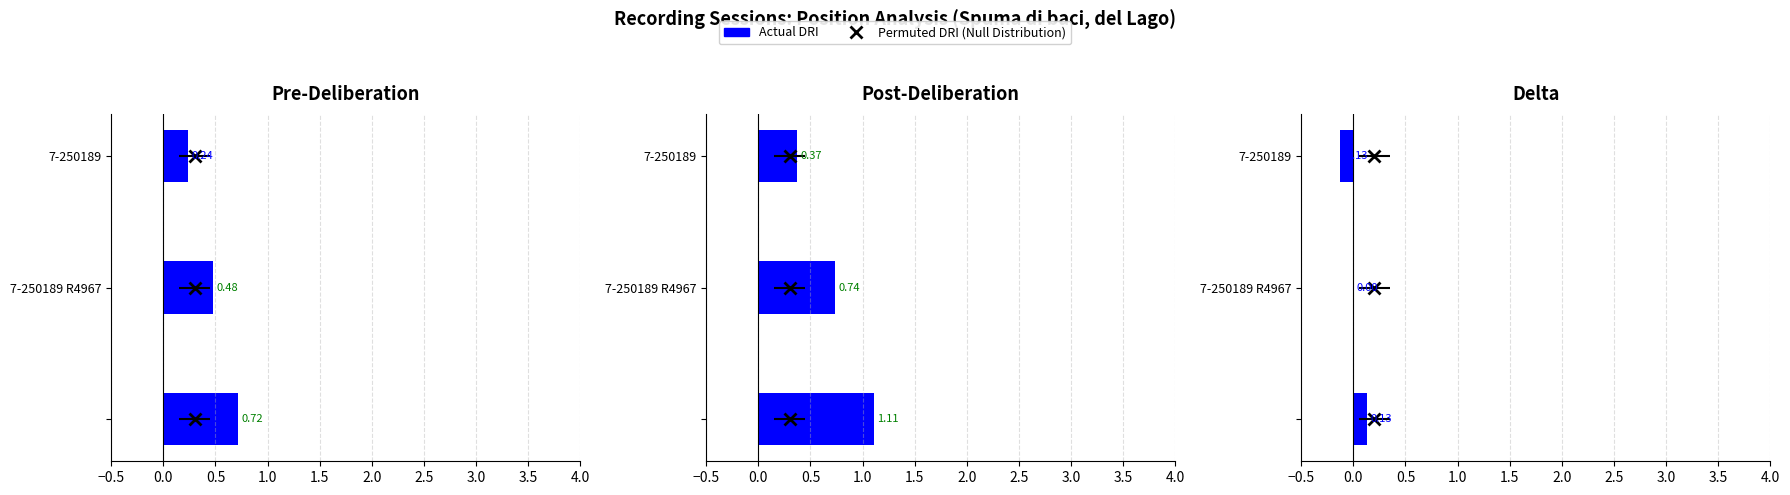

List the labels in order of value, smallest first.

7-250189, 7-250189 R4967, 